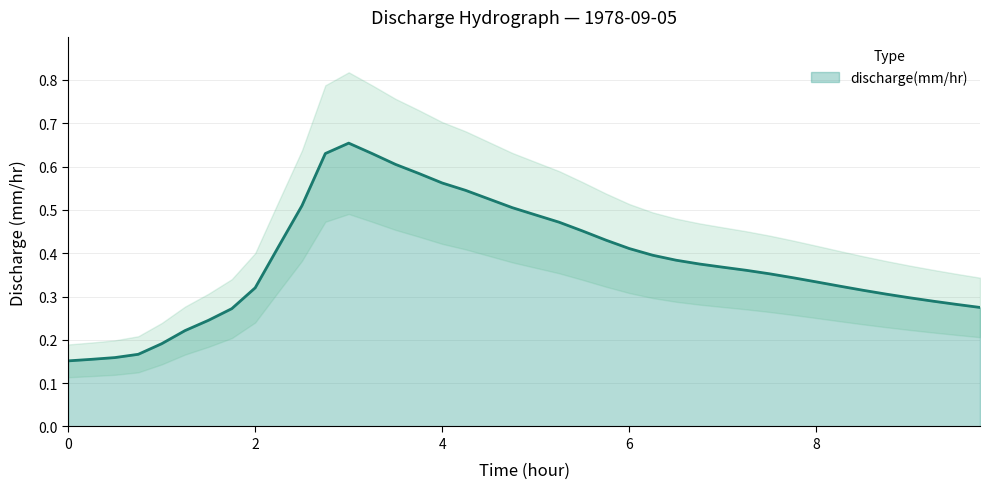

Where is the first local maximum?

3.0